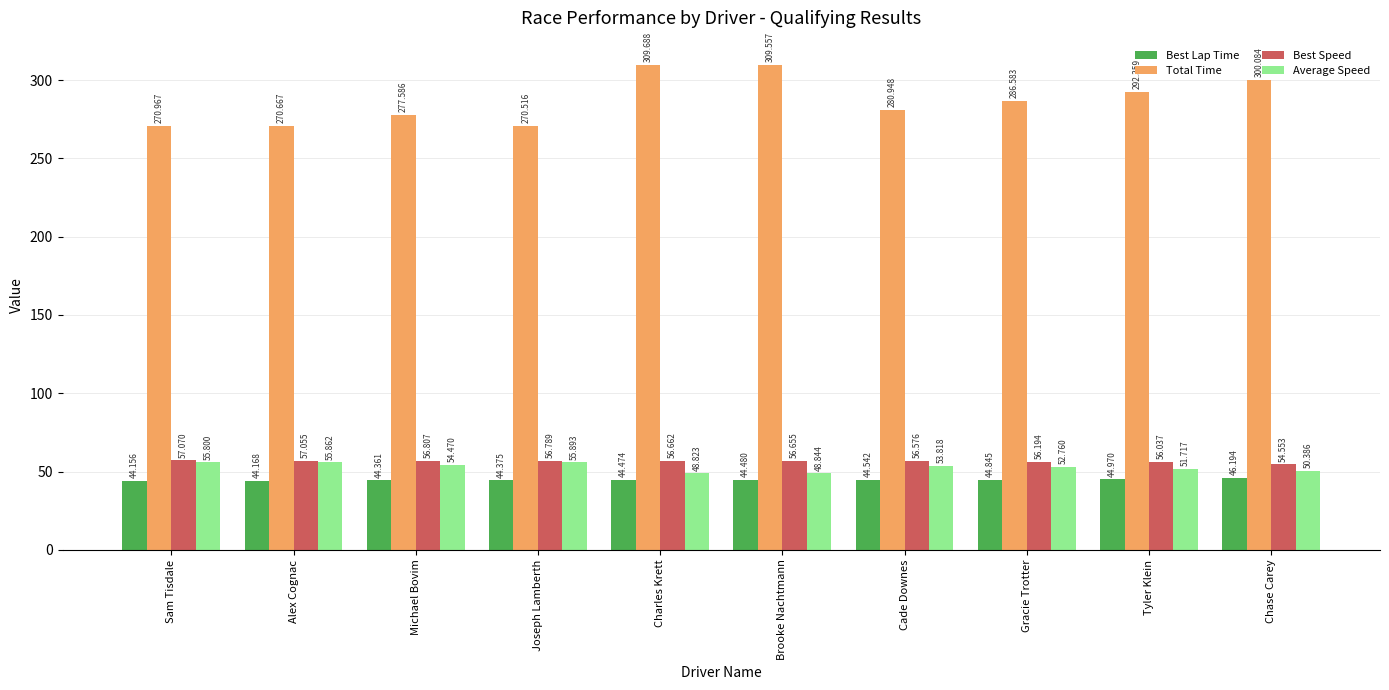

List the labels in order of Total Time value, largest first.

Charles Krett, Brooke Nachtmann, Chase Carey, Tyler Klein, Gracie Trotter, Cade Downes, Michael Bovim, Sam Tisdale, Alex Cognac, Joseph Lamberth